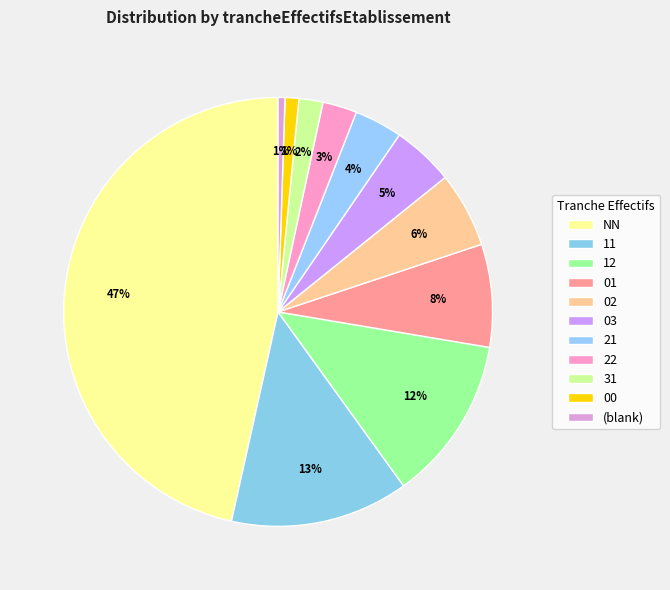

Which has a higher value, 01 or 02?

01